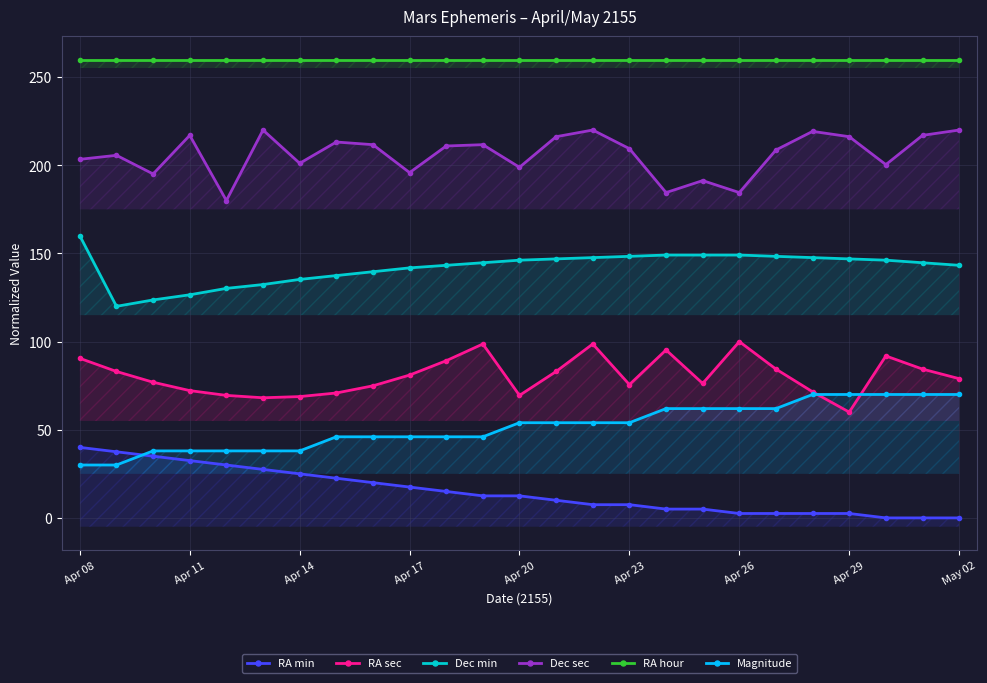

How many categories are shown in the chart?

25